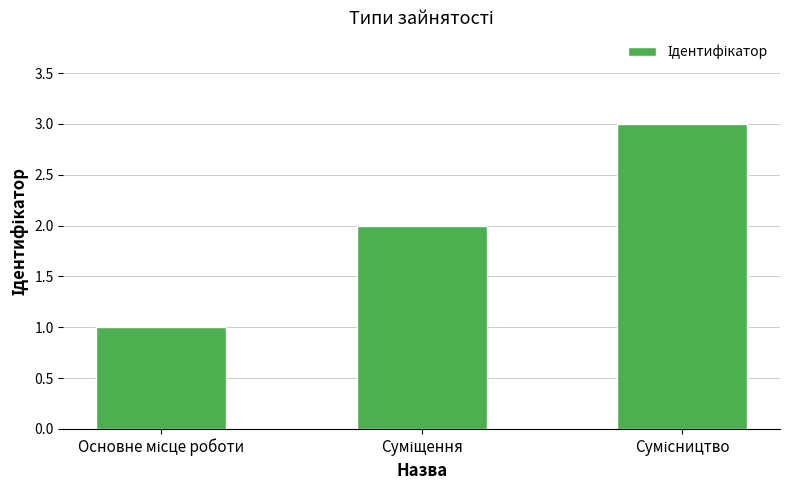

What is the maximum value shown in the chart?

3